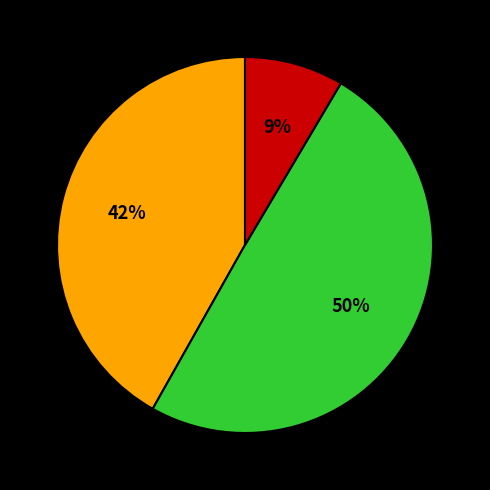

To the nearest percent, what is the difference between the largest and smallest slice percentages?

41%